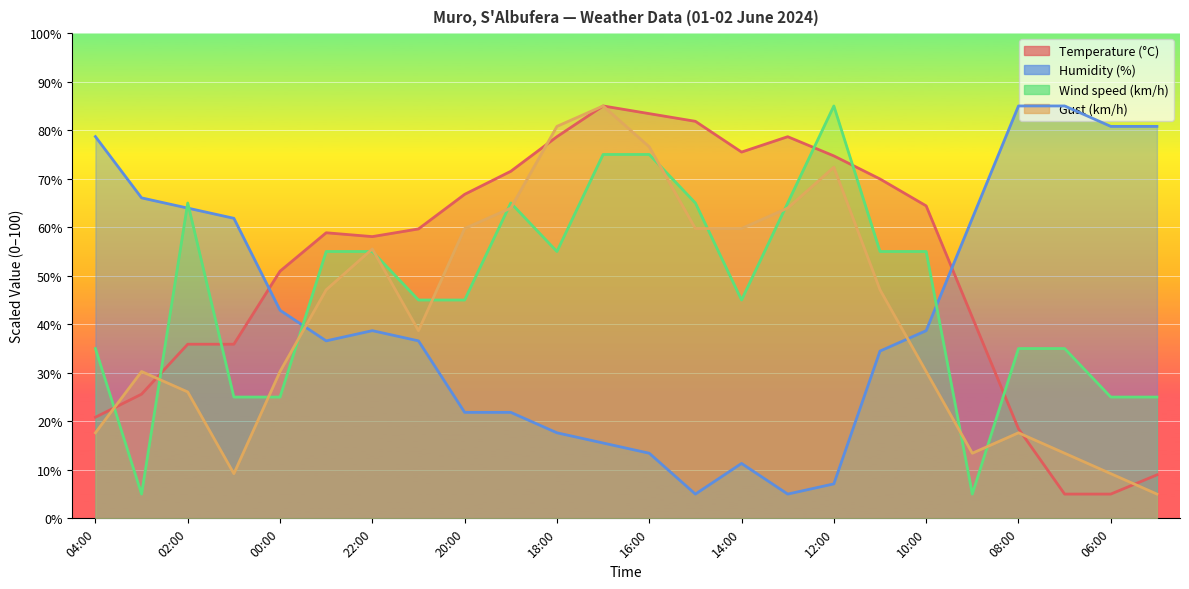

At which label does Wind speed (km/h) first exceed 55?

02:00